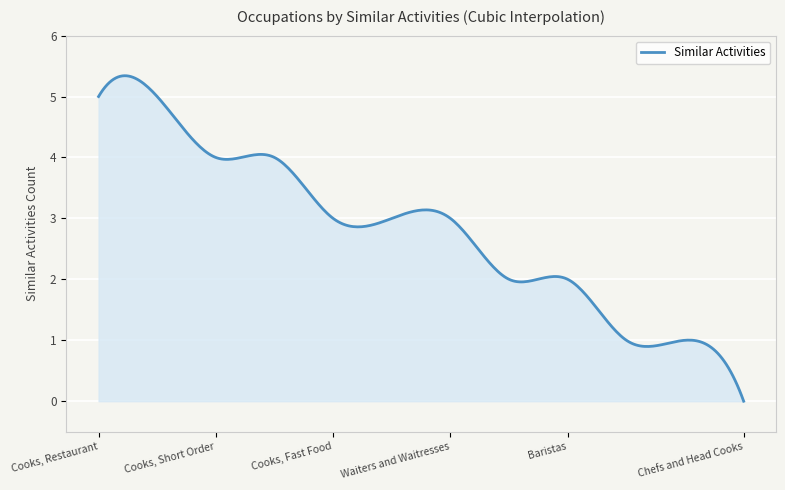

What is the greatest value displayed?

5.3